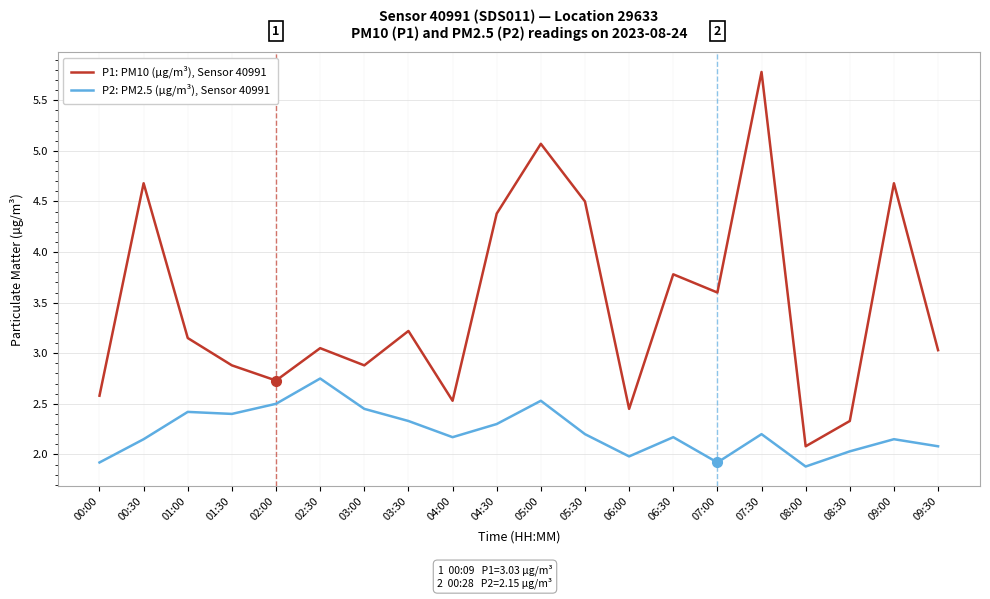

How many interior local valleys does the P1: PM10 (µg/m³), Sensor 40991 series have?

6